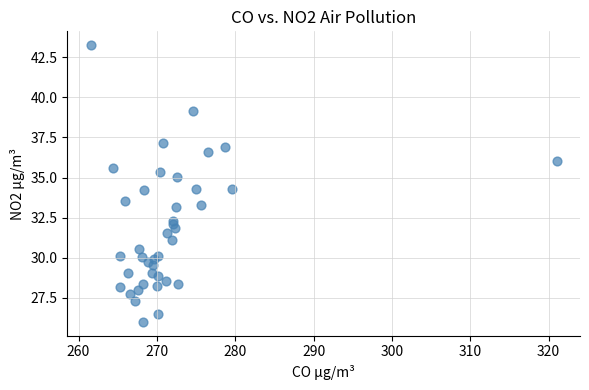

What is the range of Y values (max minus min)?

17.2